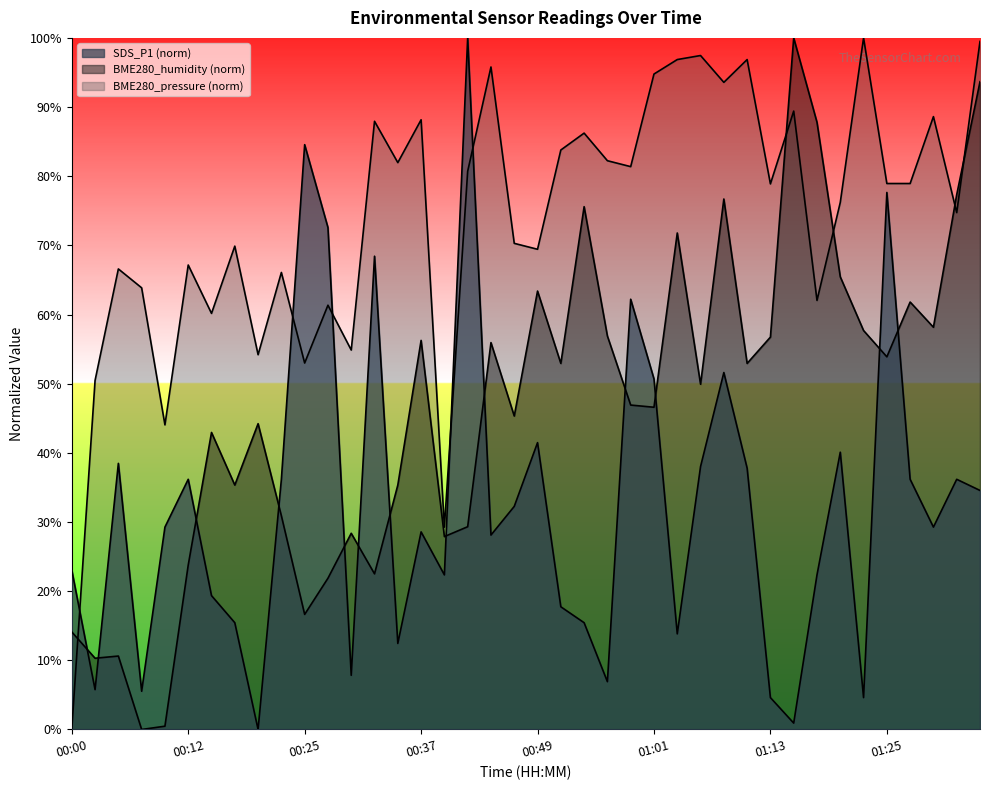

What is the spread (max minus min) of values at 00:42?

70.7